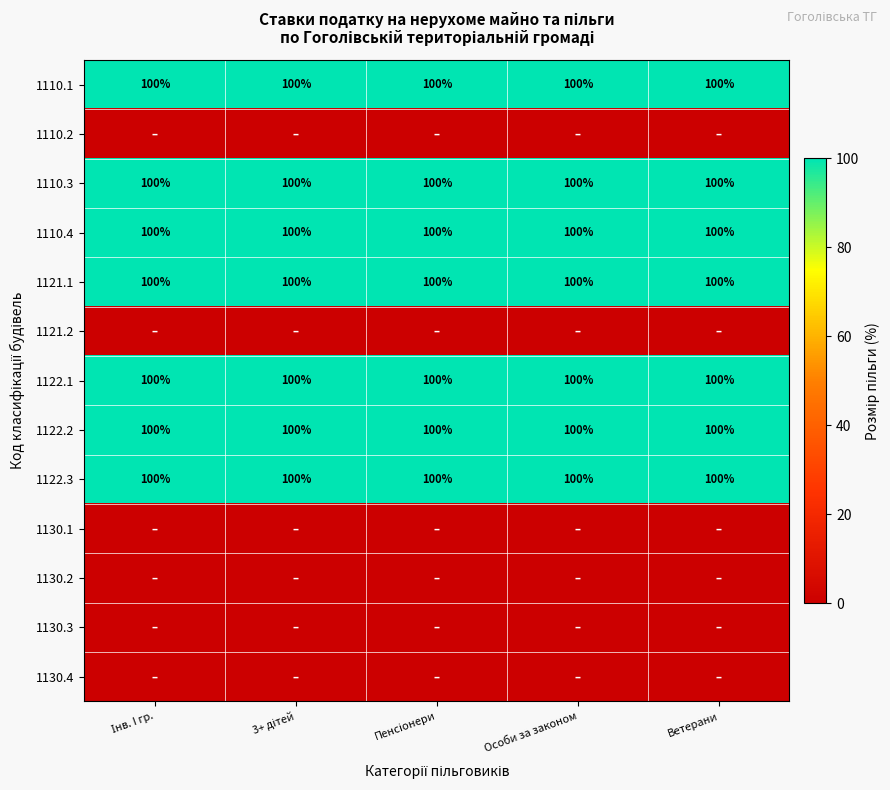

The 1121.1 series shows 58 at Ветерани. True or false?

False